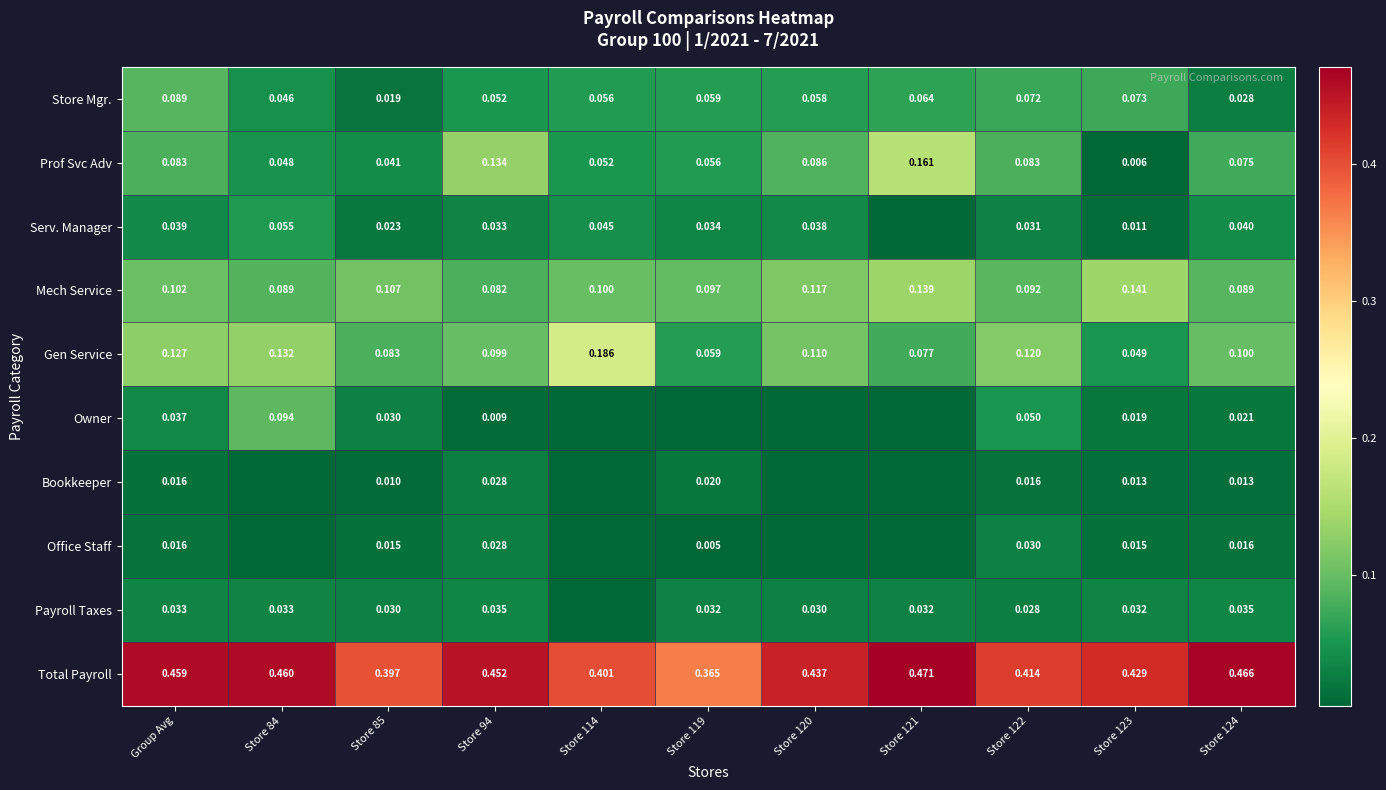

Is the value of Prof Svc Adv at Store 114 greater than the value of Gen Service at Store 119?

No